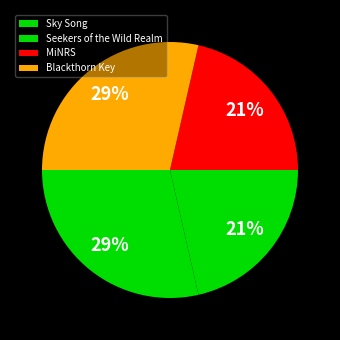

How many slices are in this pie chart?

4